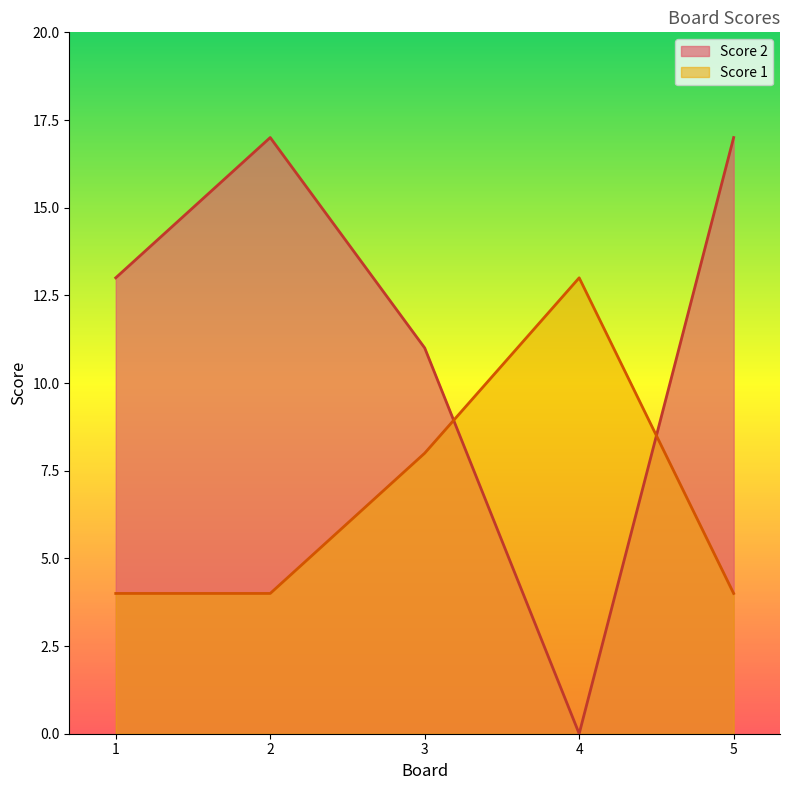

Between 2 and 5, which series saw the biggest shift?

Score 2